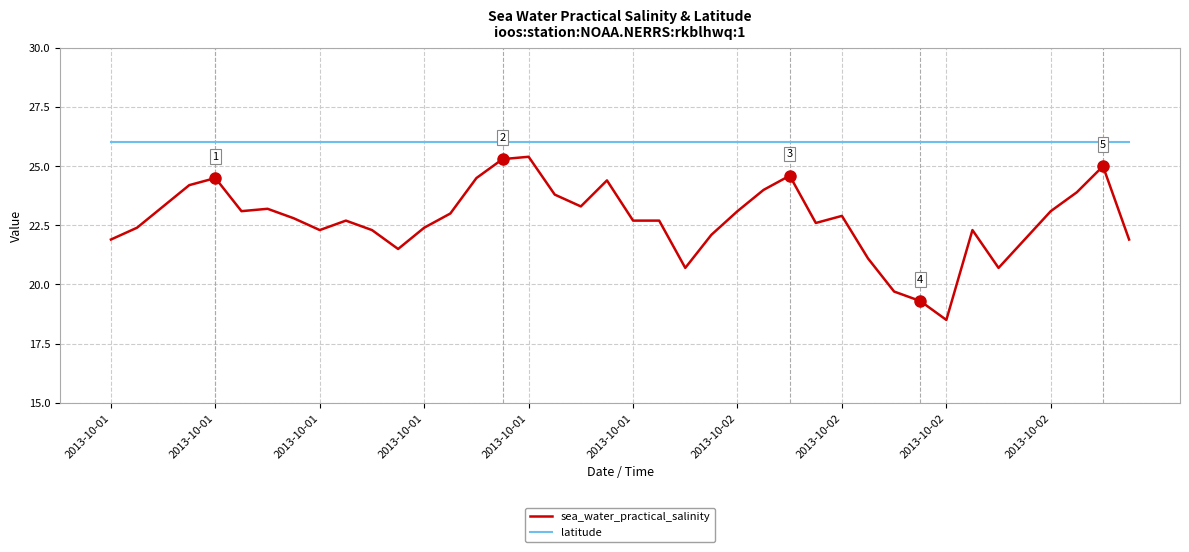

What is the difference between the maximum and minimum values in the sea_water_practical_salinity series?

6.9